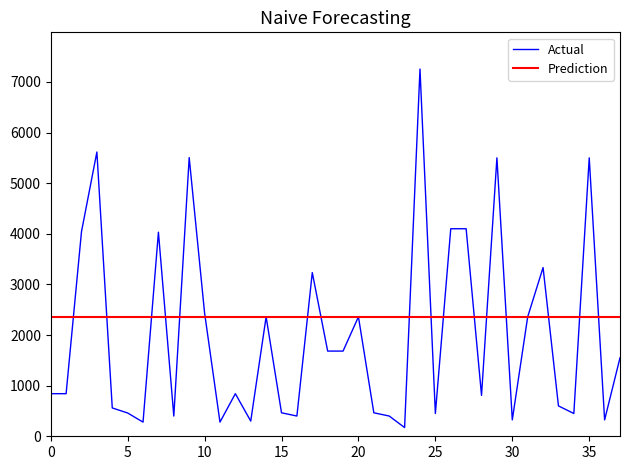

What is the lowest value of the Prediction series?

2359.5